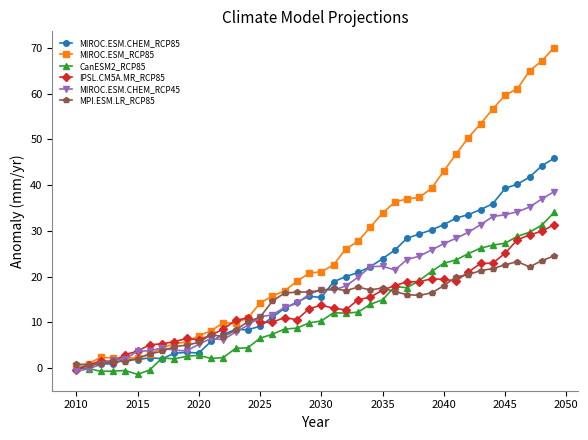

What are all the series names shown in the legend?

MIROC.ESM.CHEM_RCP85, MIROC.ESM_RCP85, CanESM2_RCP85, IPSL.CM5A.MR_RCP85, MIROC.ESM.CHEM_RCP45, MPI.ESM.LR_RCP85